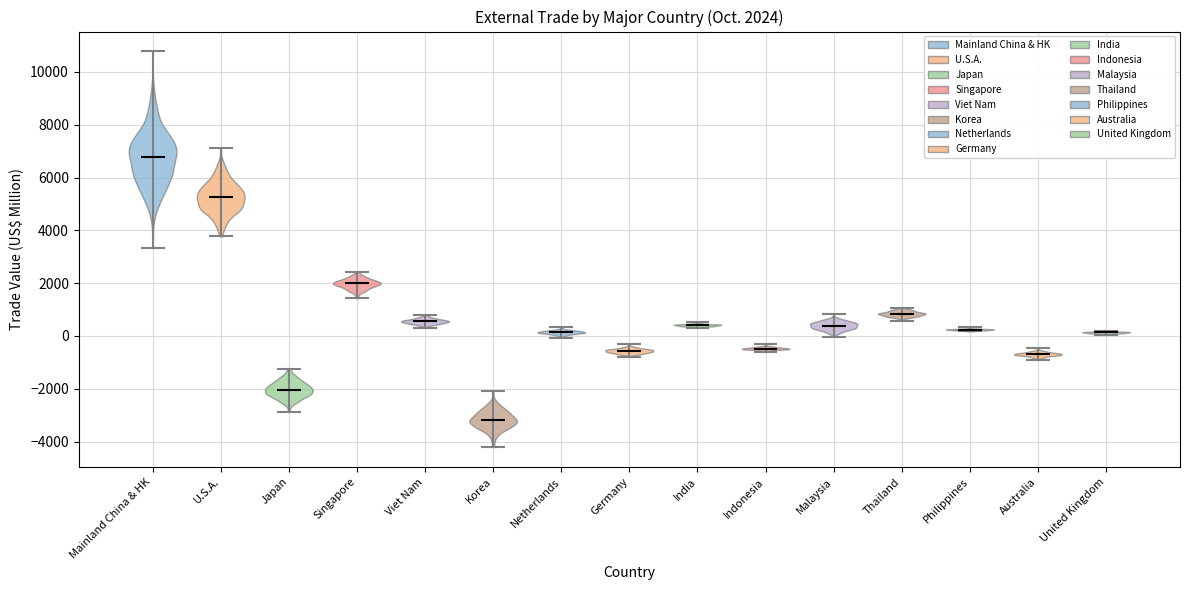

Which violin has the highest median line?

Mainland China & HK